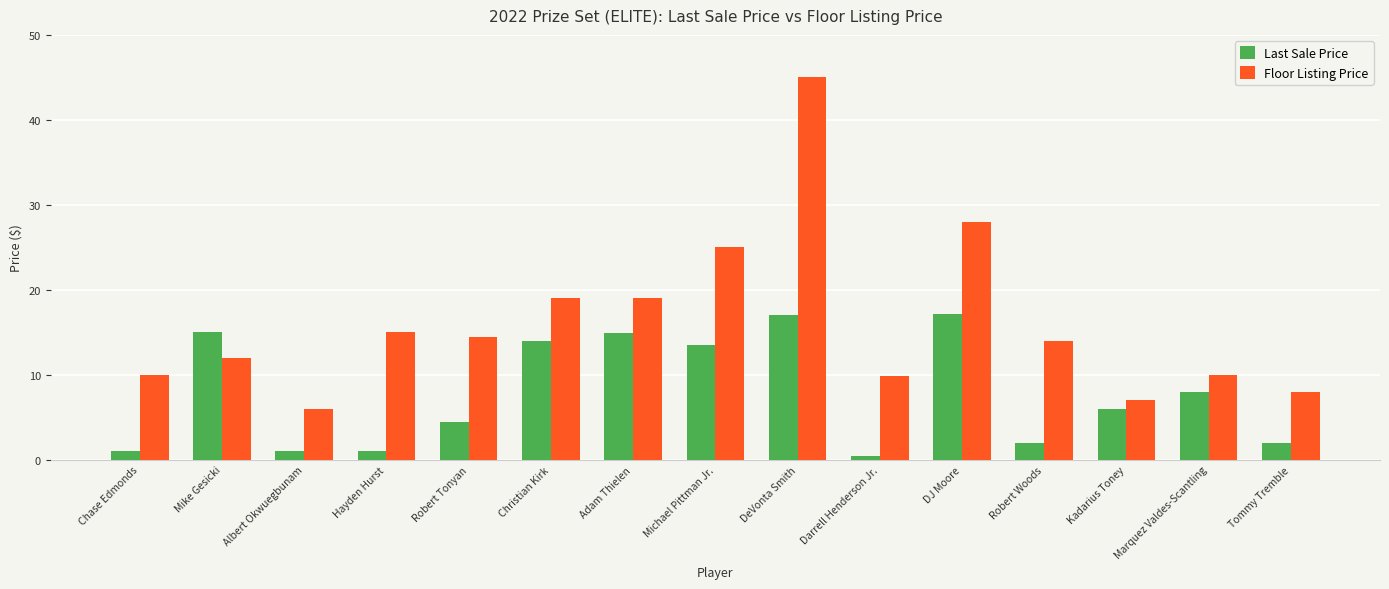

At which label is Floor Listing Price closest to 25?

Michael Pittman Jr.